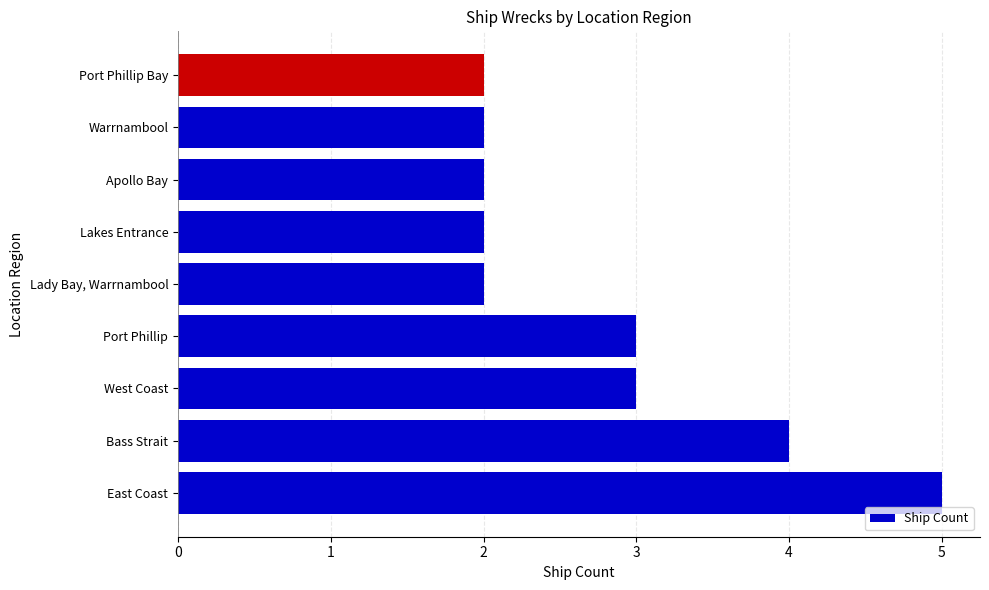

Does the chart contain any negative values?

No